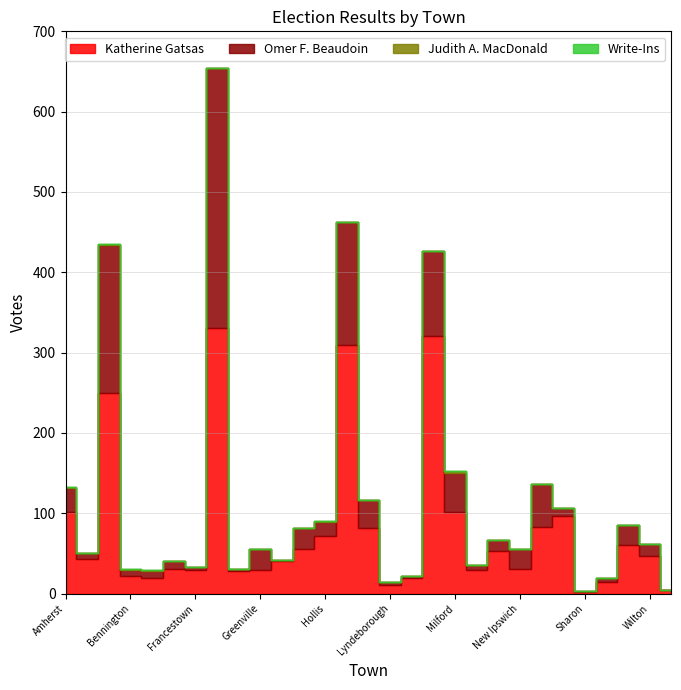

Between Milford and New Ipswich, which is larger?

Milford